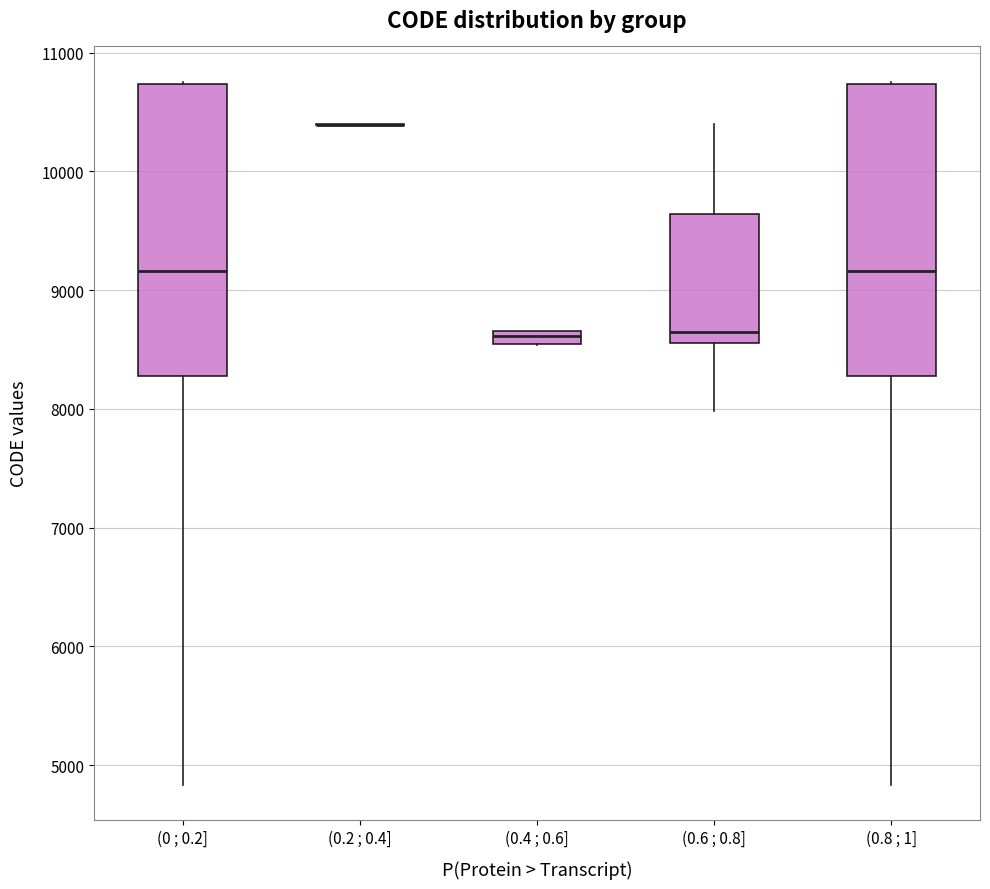

Where does the lower whisker of the box for (0.6 ; 0.8] end on the y-axis? The values are not printed on the chart, so give them approximately, as read against the axis.

8000